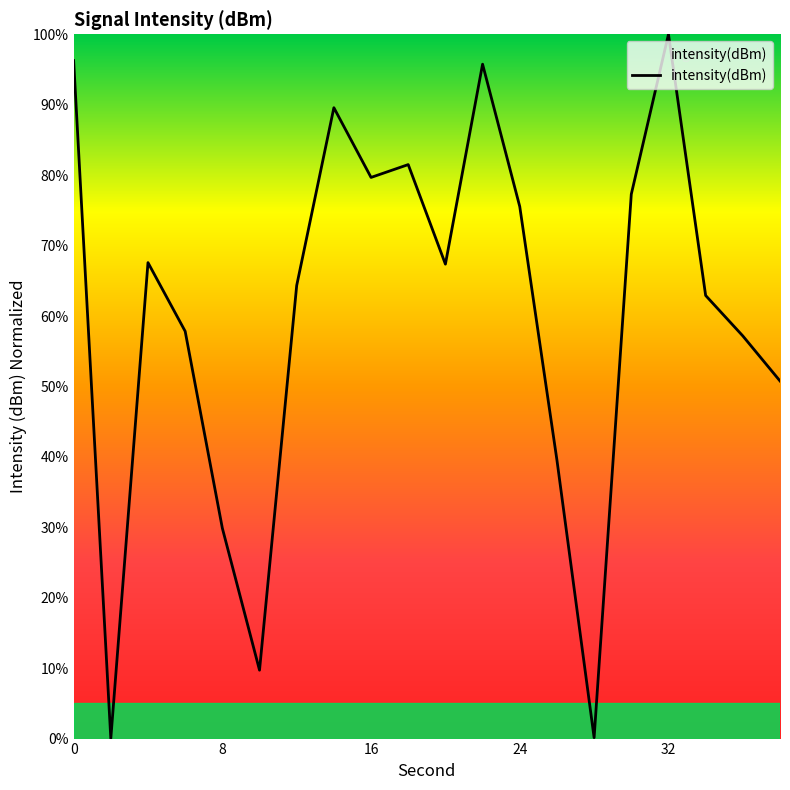

What is the difference between the maximum and minimum values?

100.0